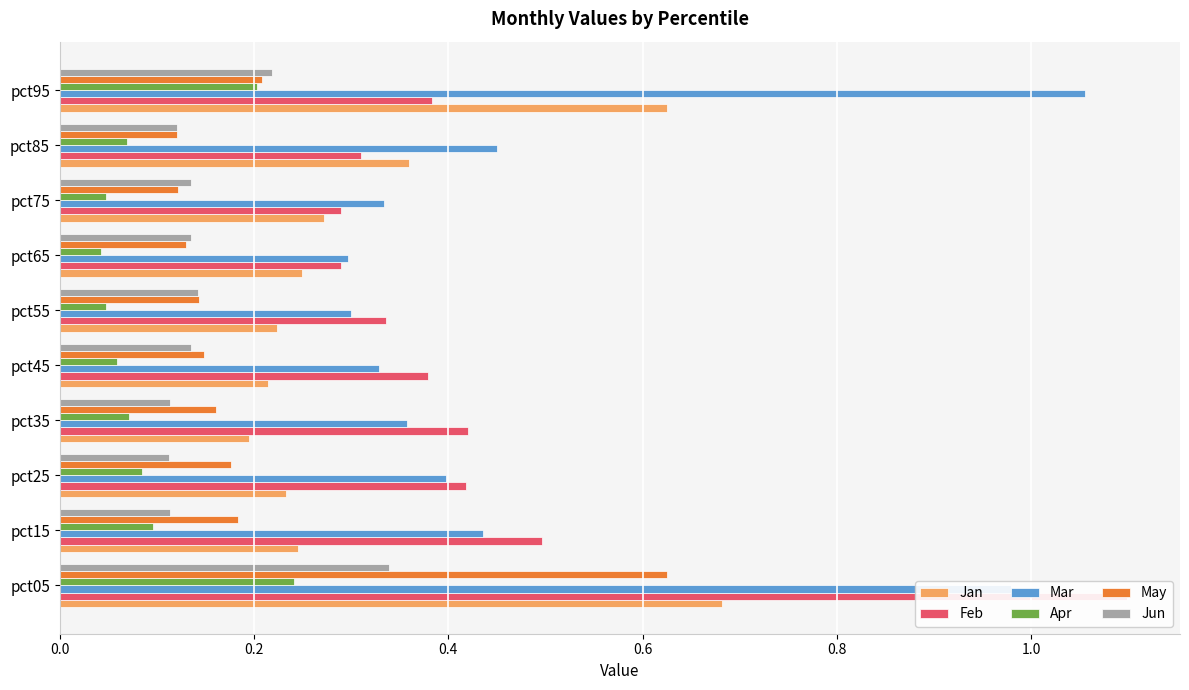

What is the spread (max minus min) of values at pct75?

0.3